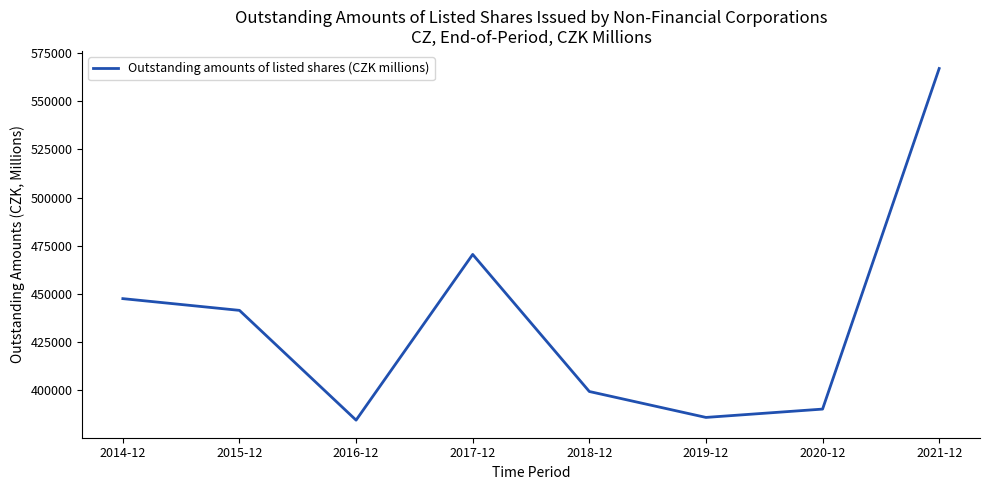

Read the value at 2019-12.

385945.0